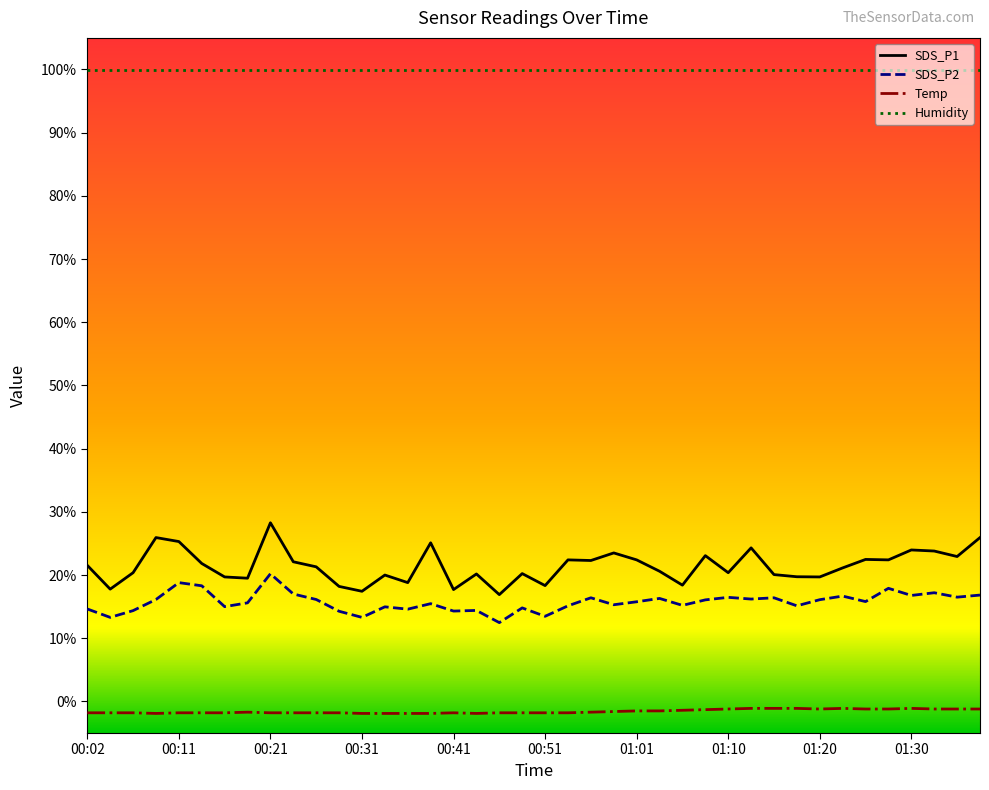

What is the maximum value shown in the chart?

99.9